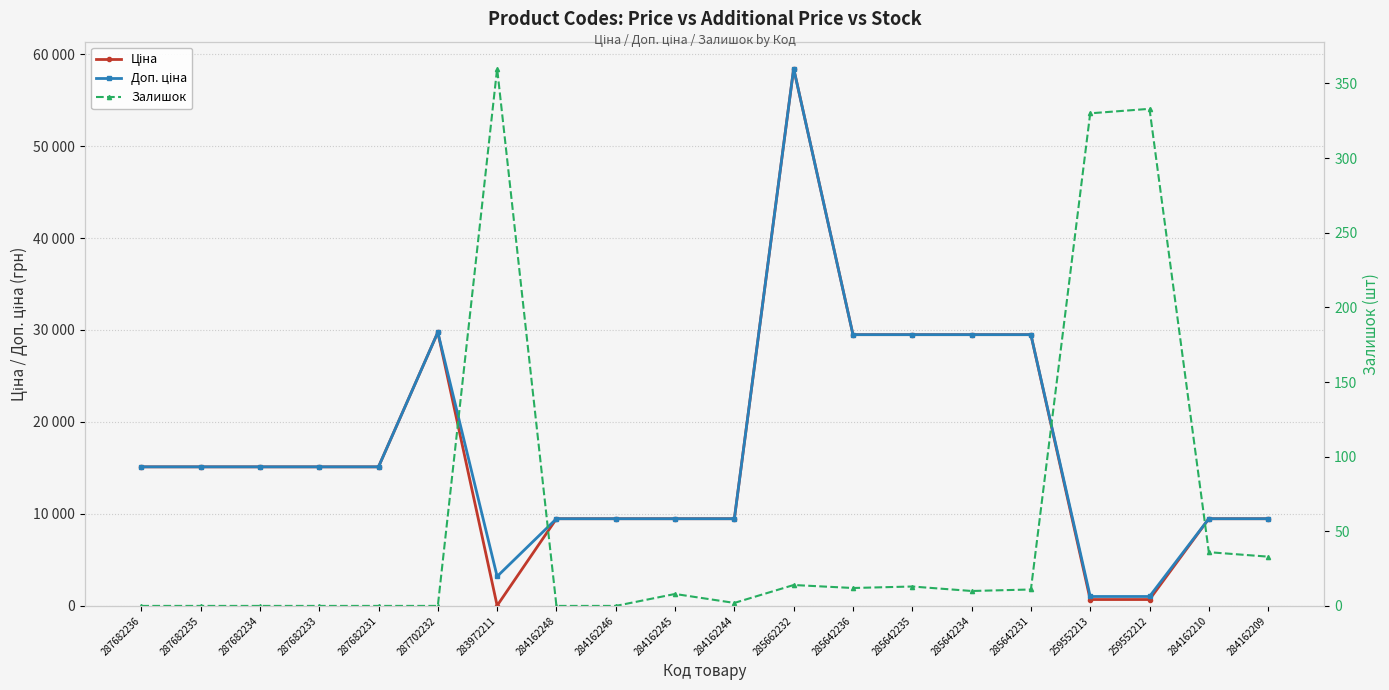

What is the highest value of the Залишок series?

360.0